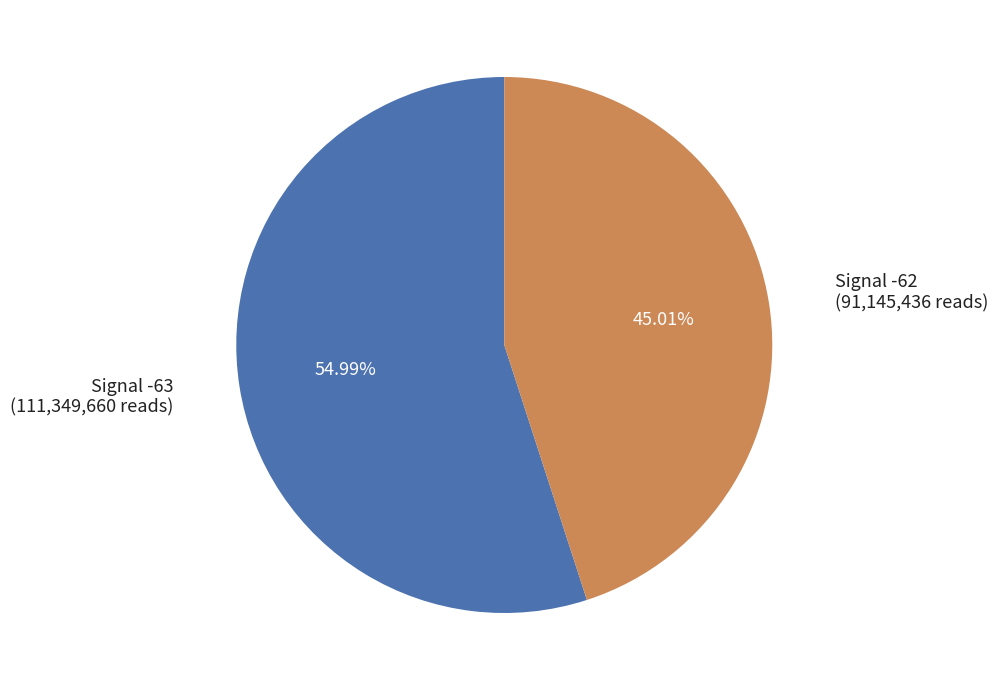

Count the number of slices in the pie.

2